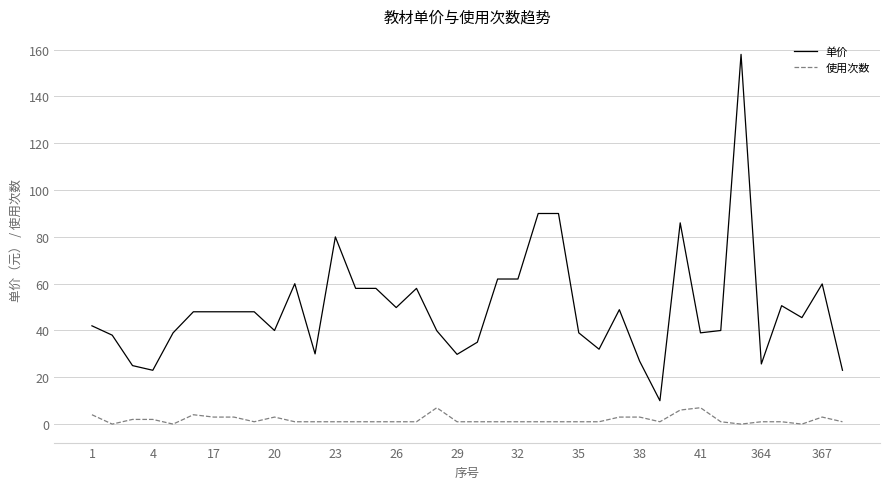

True or false: 单价 and 使用次数 cross at least once.

False